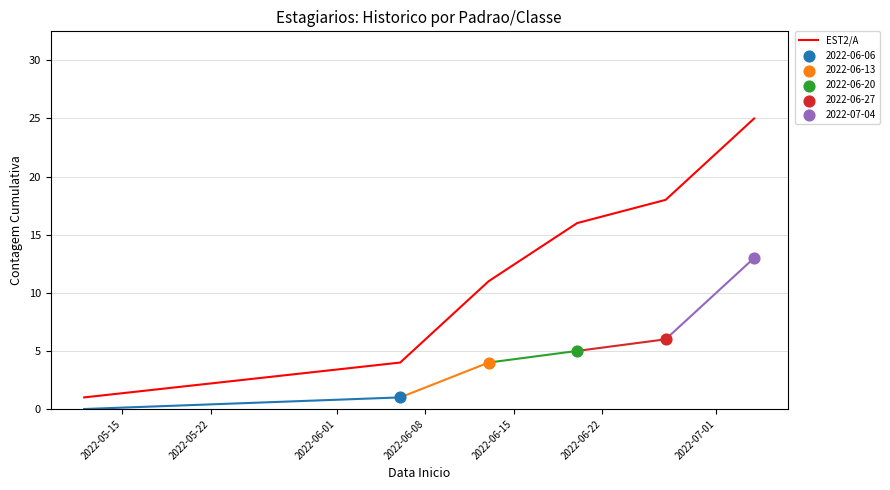

Which has a higher value, 2022-06-08 or 2022-05-22?

2022-06-08